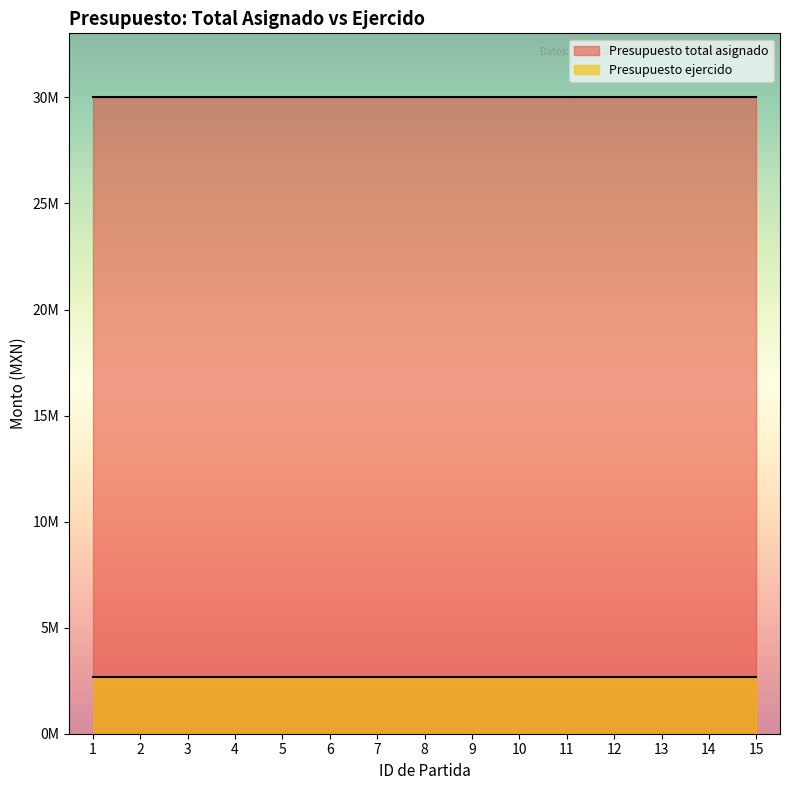

Is the value of Presupuesto ejercido at 4 greater than the value of Presupuesto total asignado at 1?

No